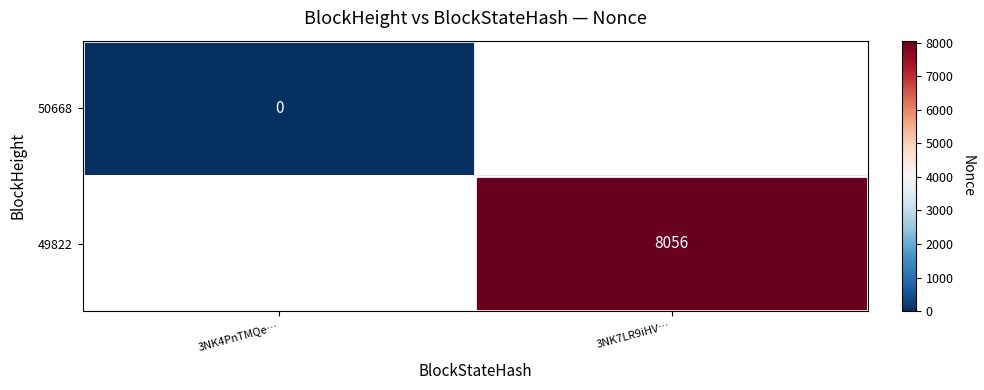

True or false: 49822 has a value of 11831 at 3NK7LR9iHV….

False